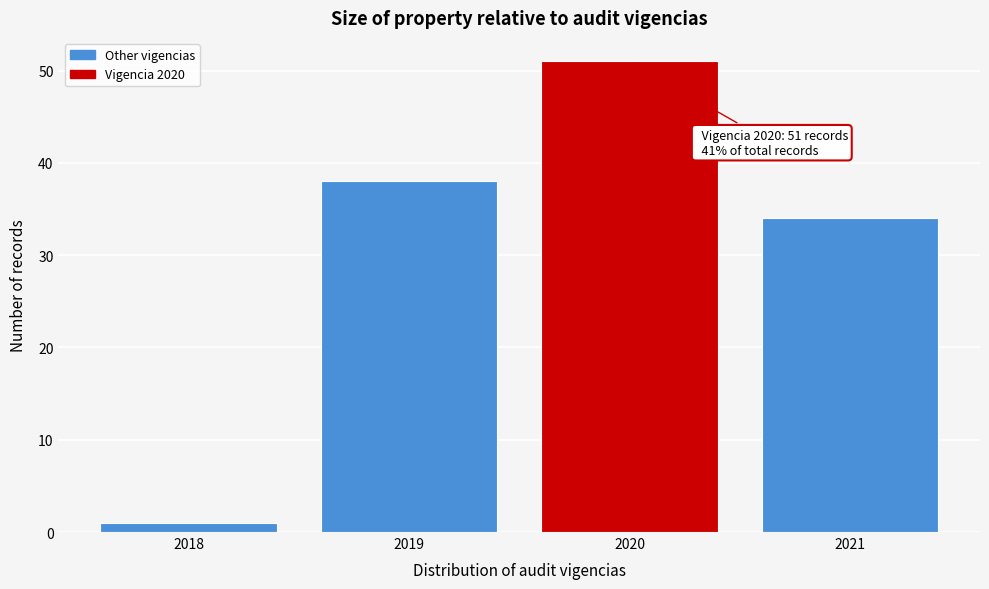

Which range on the x-axis has the tallest bar?

2019.5 to 2020.5